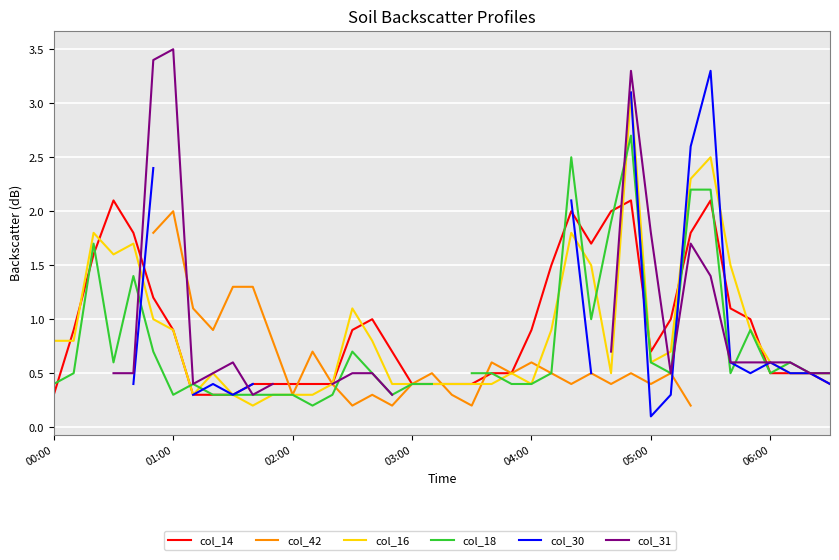

At how many categories does at least one series exceed 2?

7